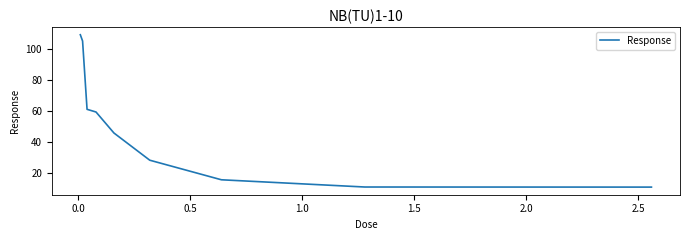

What is the maximum value shown in the chart?

109.3